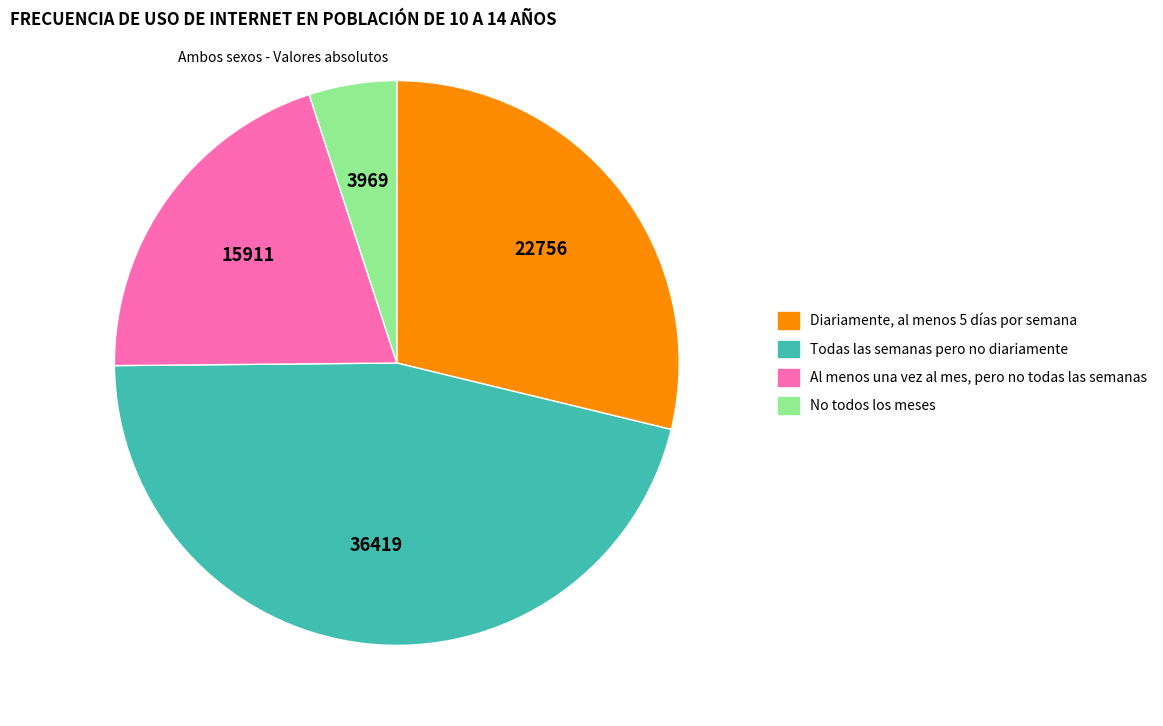

Which slice is the smallest?

No todos los meses